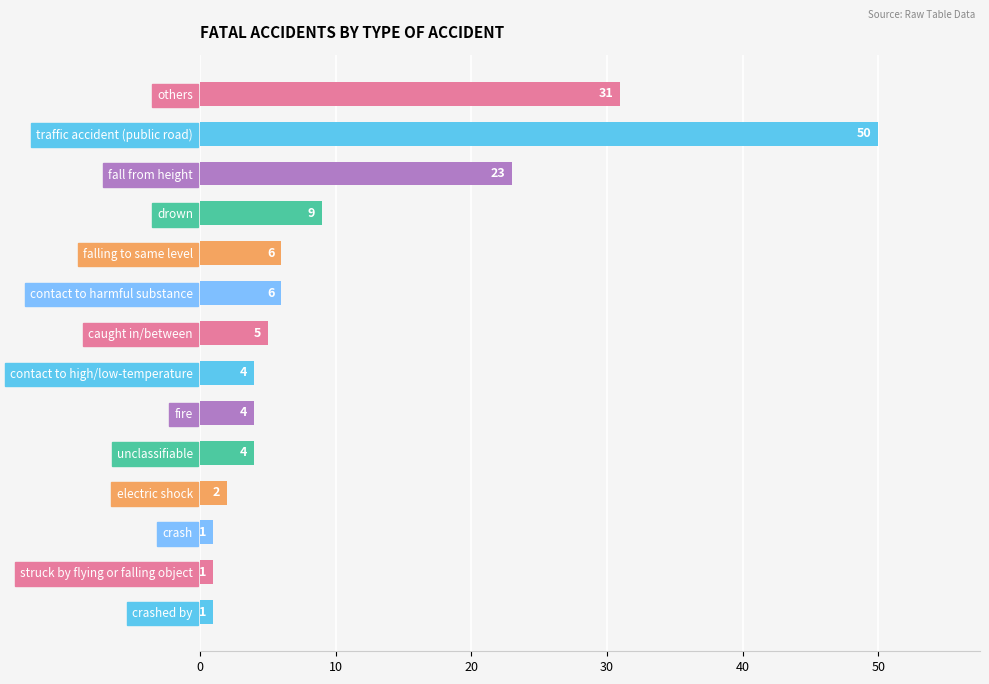

What is the smallest value displayed?

1